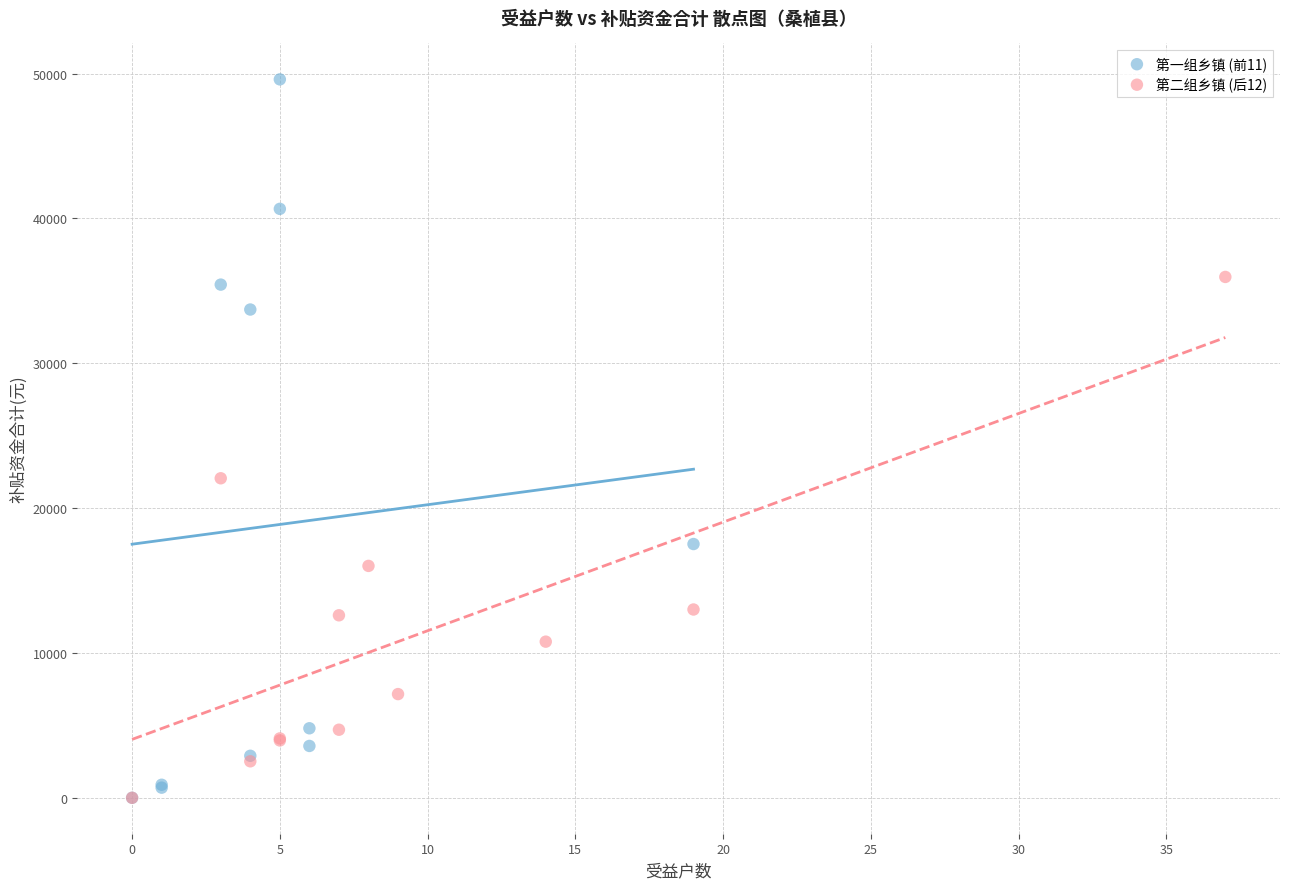

Which series reaches the maximum Y coordinate?

第一组乡镇 (前11)